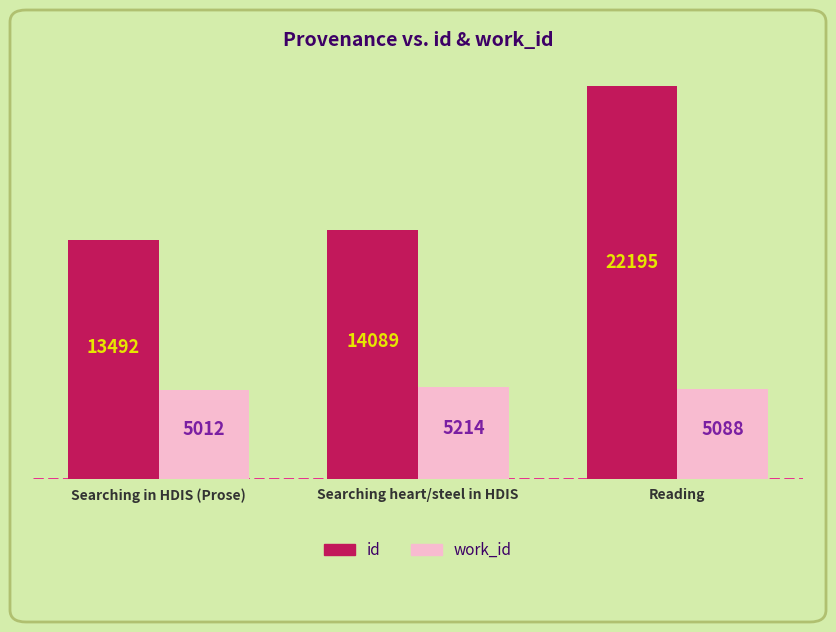

What is the label of the 1st bar from the left?

Searching in HDIS (Prose)